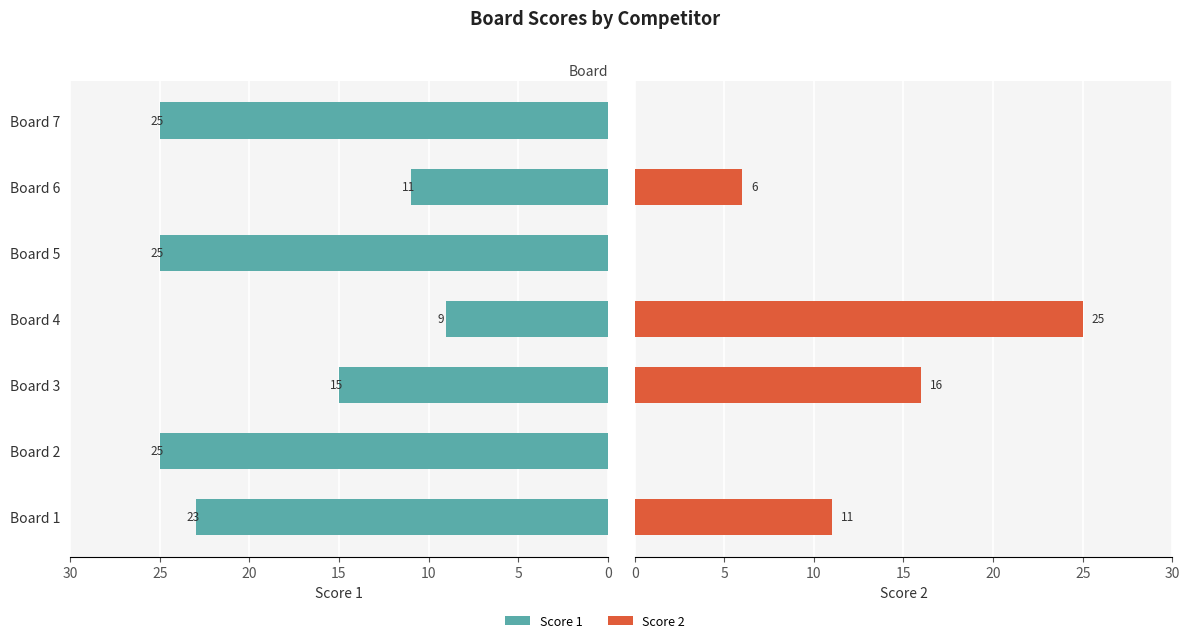

Which series has the widest spread of values?

Score 2